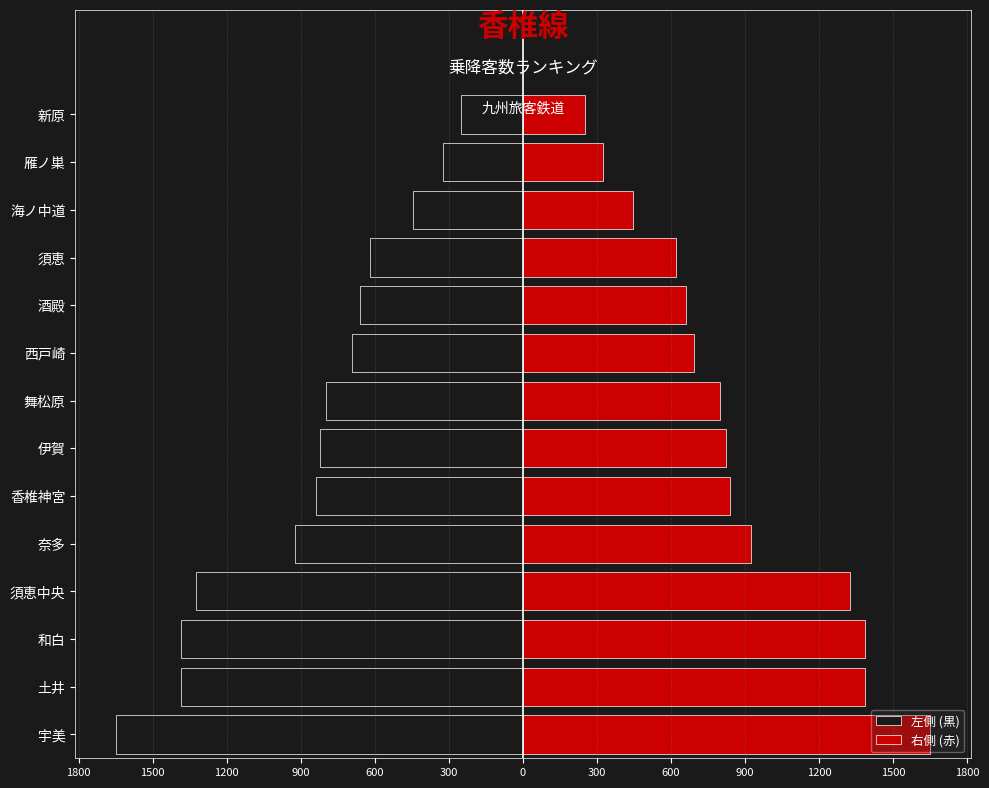

Reading left to right, transcribe all the data shown in this chart.

左側 (黒): -1649	-1385	-1384	-1323	-922	-837	-824	-798	-691	-662	-618	-446	-325	-253
右側 (赤): 1649	1385	1384	1323	922	837	824	798	691	662	618	446	325	253